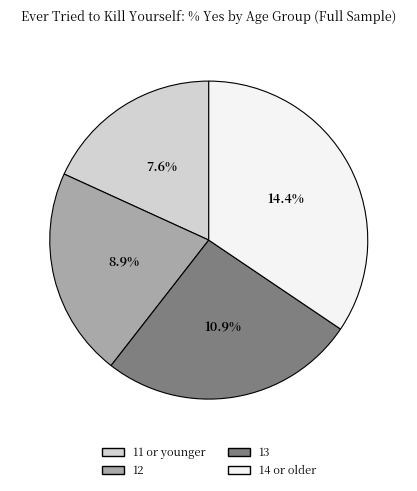

Between 12 and 13, which is larger?

13